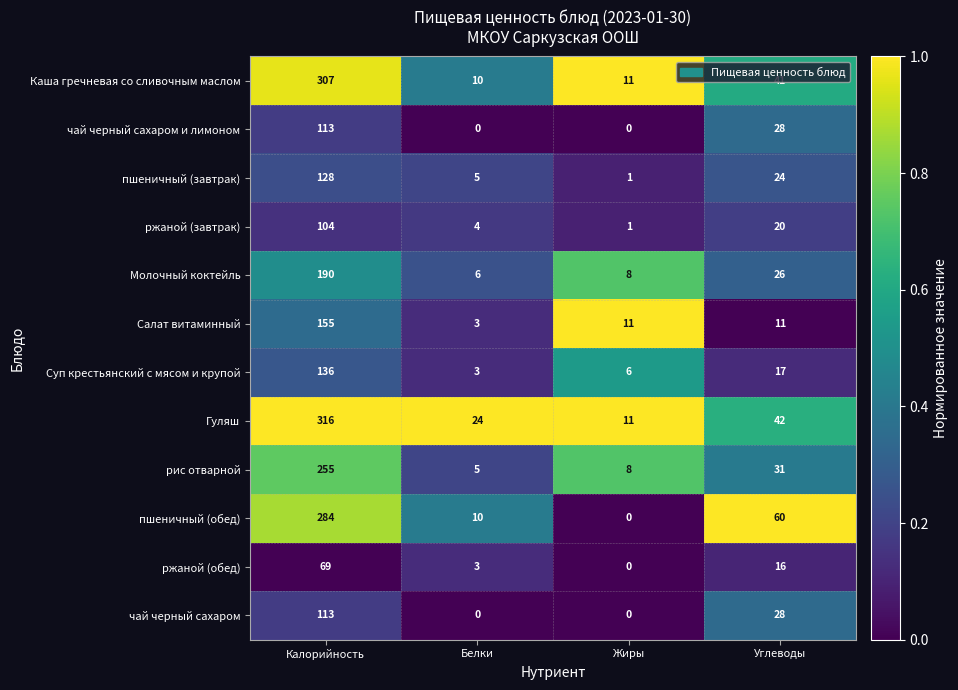

What is the total value across all series at Жиры?

57